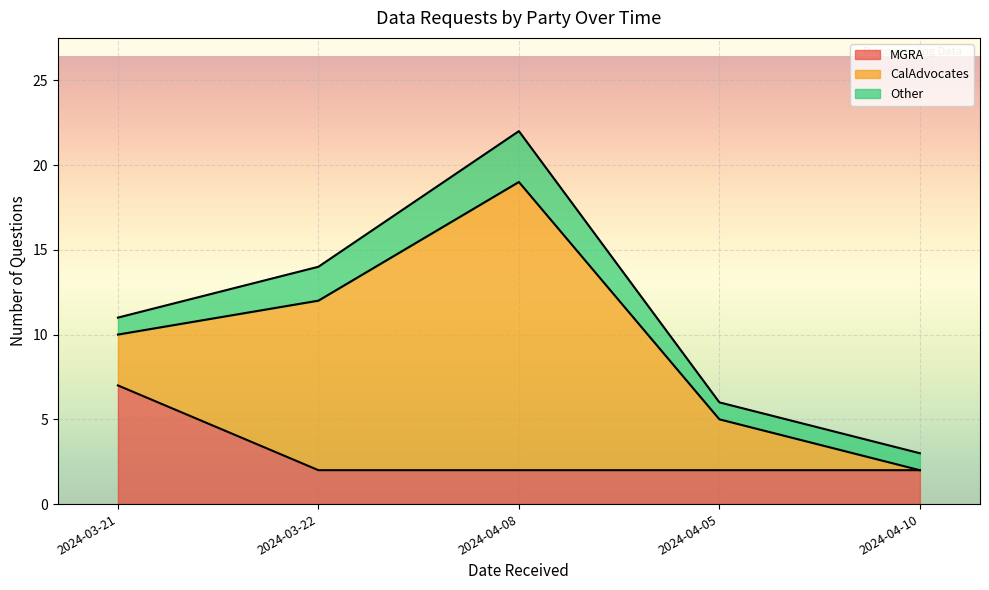

Reading right to left, extract all data points from this chart.

MGRA: 2	2	2	2	7
CalAdvocates: 0	3	17	10	3
Other: 1	1	3	2	1